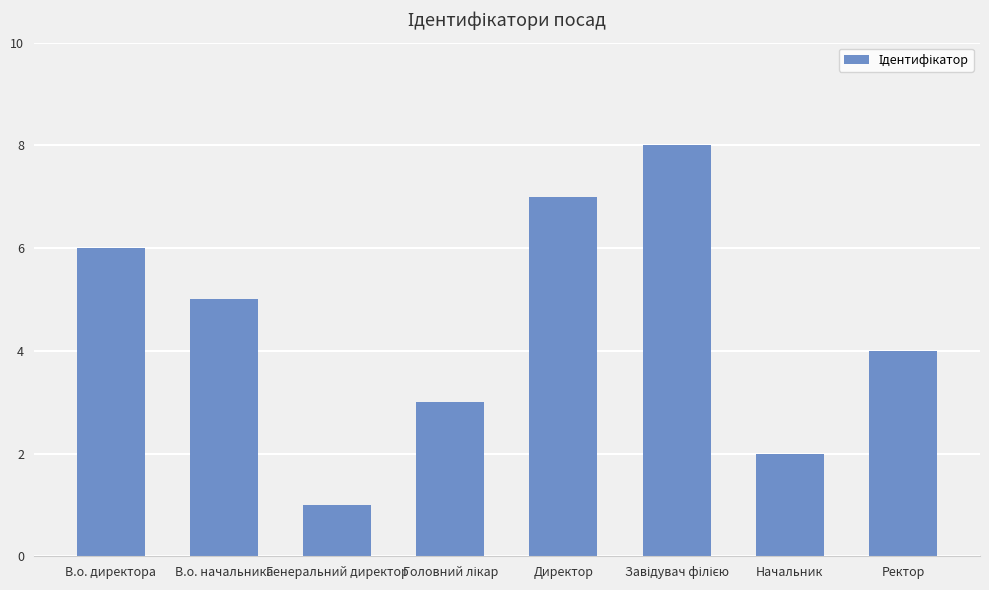

What position from the left is В.о. начальника?

2